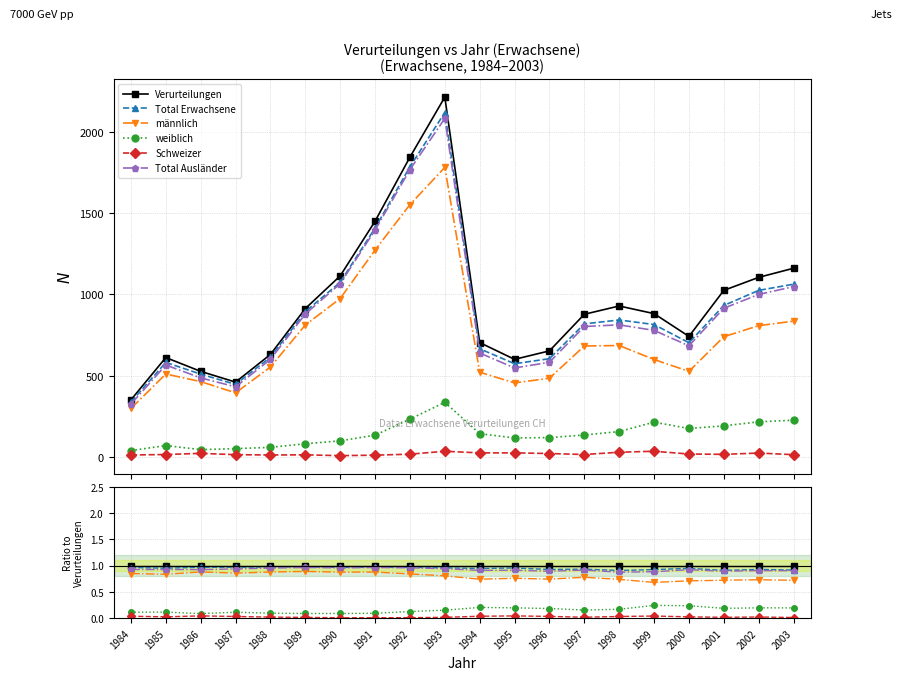

Count the Total Ausländer values in the range 0 to 1.

20